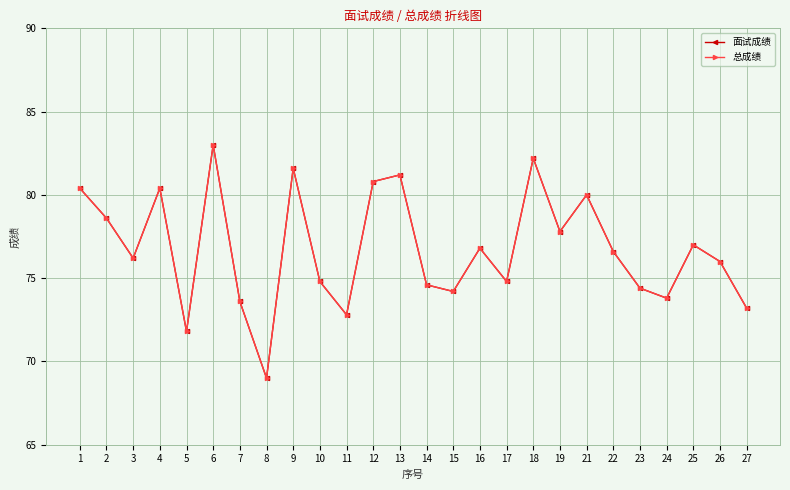

At 21, list the series in order from largest to smallest.

面试成绩, 总成绩